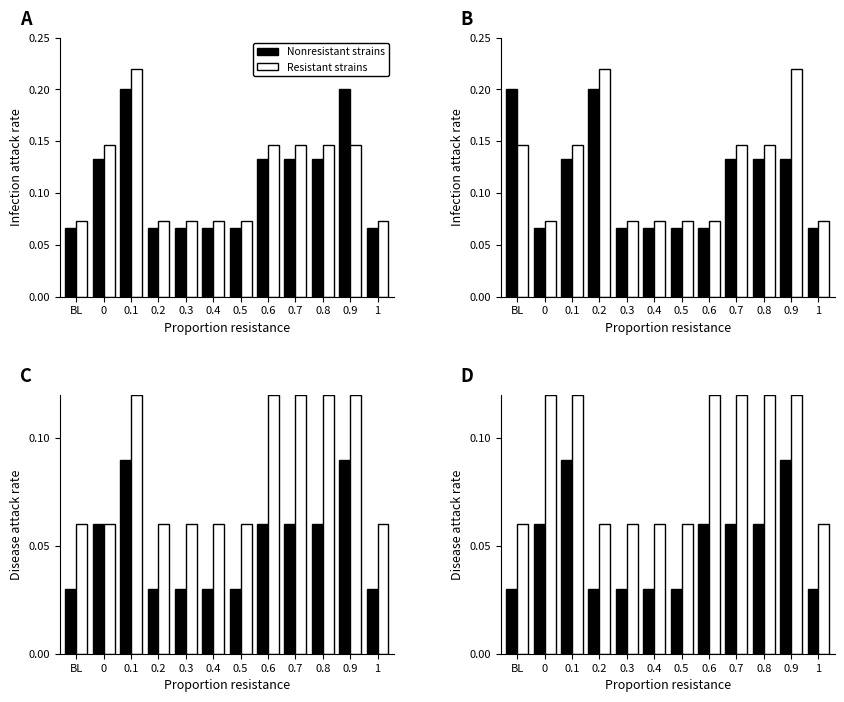

Which category has the lowest value across all series?

BL